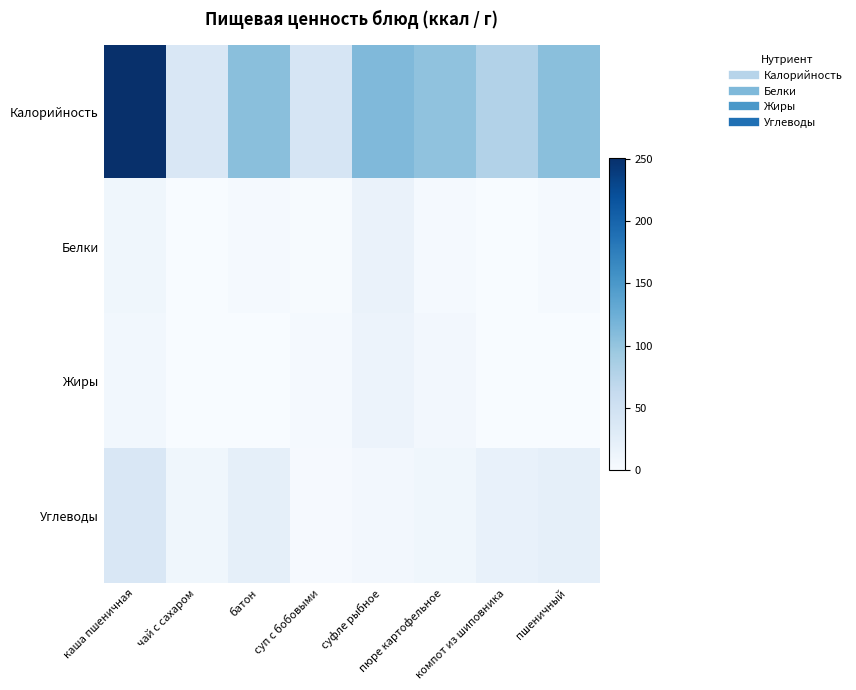

Between суп с бобовыми and пшеничный, which series saw the biggest shift?

Калорийность